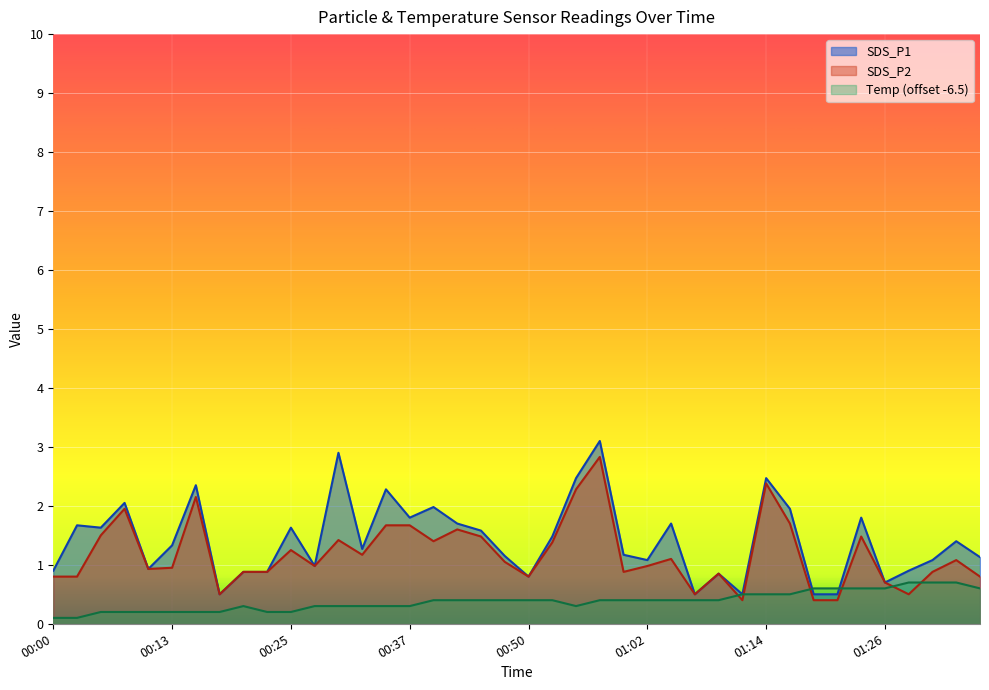

Is it true that SDS_P2 equals 1.4 at 00:00?

False